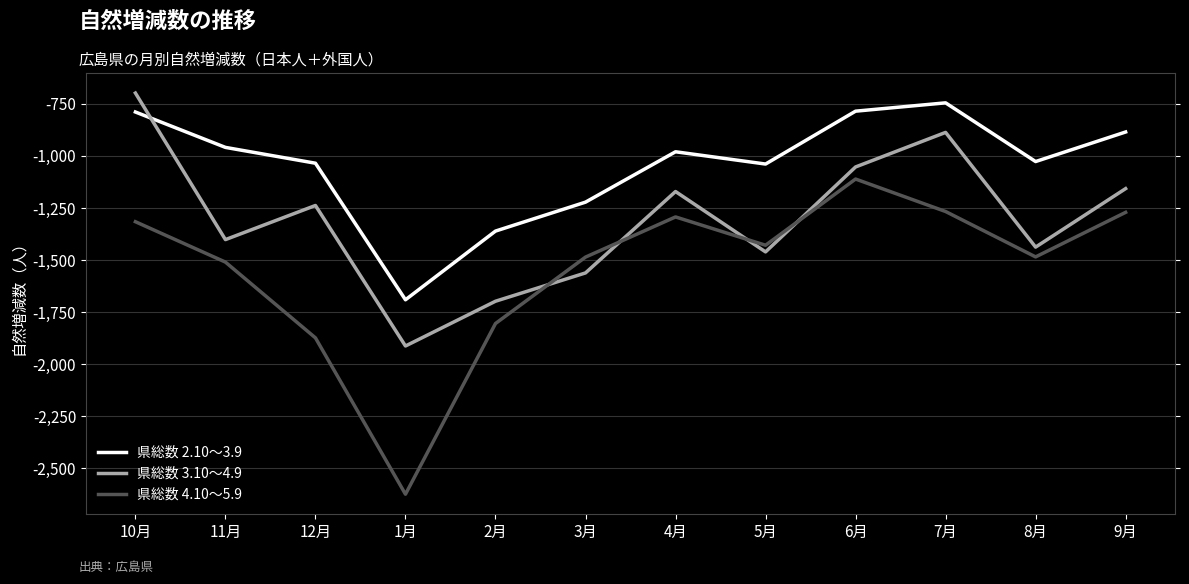

What is the average value of the 県総数 2.10～3.9 series?

-1043